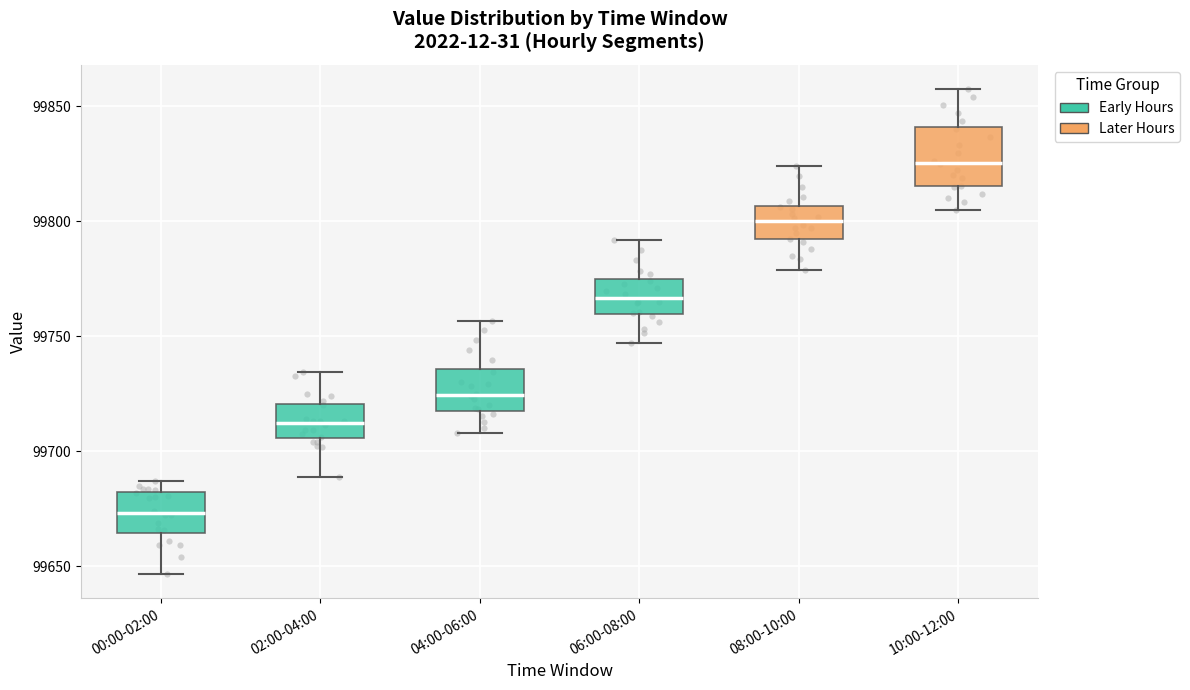

Reading left to right, read every box against the y-axis: the position of its median line, the range the box covers, and the ends of its whiskers. The values are not printed on the chart, so give them approximately, as read against the axis.

00:00-02:00: median 99675, box 99665 to 99680, whiskers 99645 to 99685
02:00-04:00: median 99710, box 99705 to 99720, whiskers 99690 to 99735
04:00-06:00: median 99725, box 99720 to 99735, whiskers 99710 to 99755
06:00-08:00: median 99765, box 99760 to 99775, whiskers 99745 to 99790
08:00-10:00: median 99800, box 99790 to 99805, whiskers 99780 to 99825
10:00-12:00: median 99825, box 99815 to 99840, whiskers 99805 to 99860